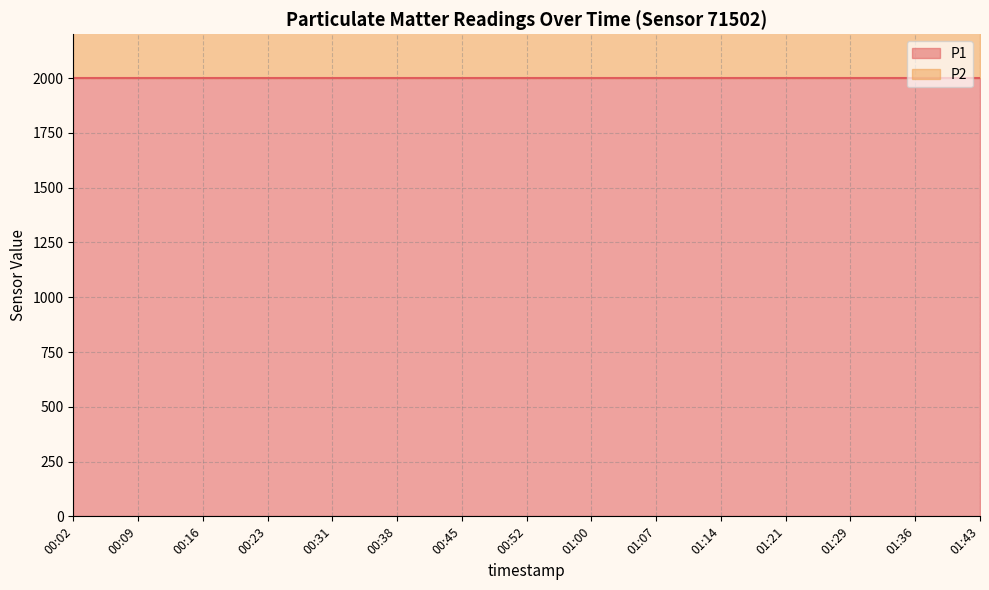

Which series has the largest range (max minus min)?

P1